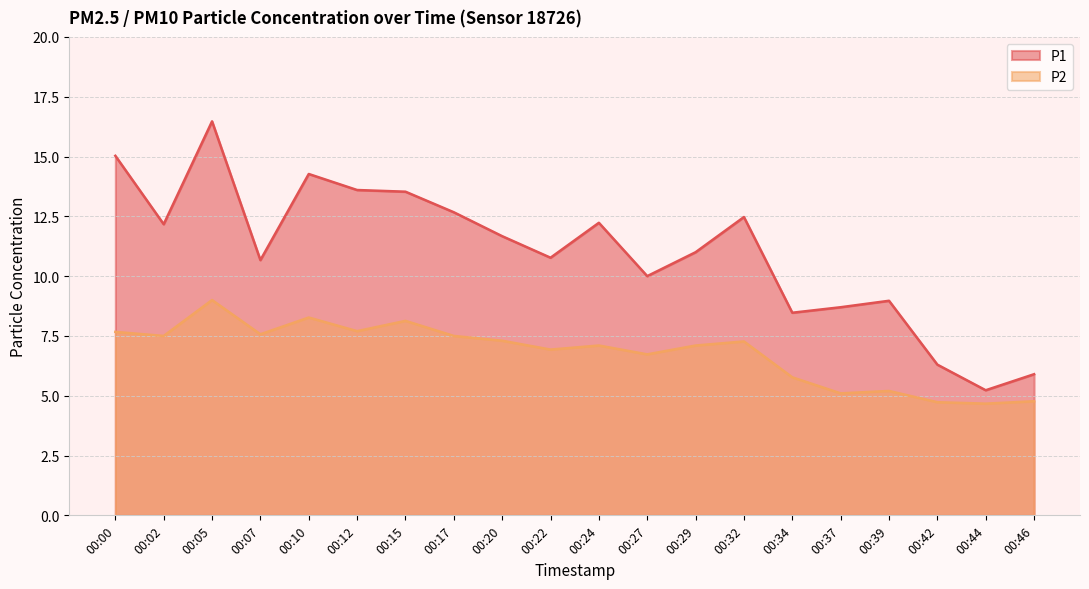

How many lines are shown in the chart?

2